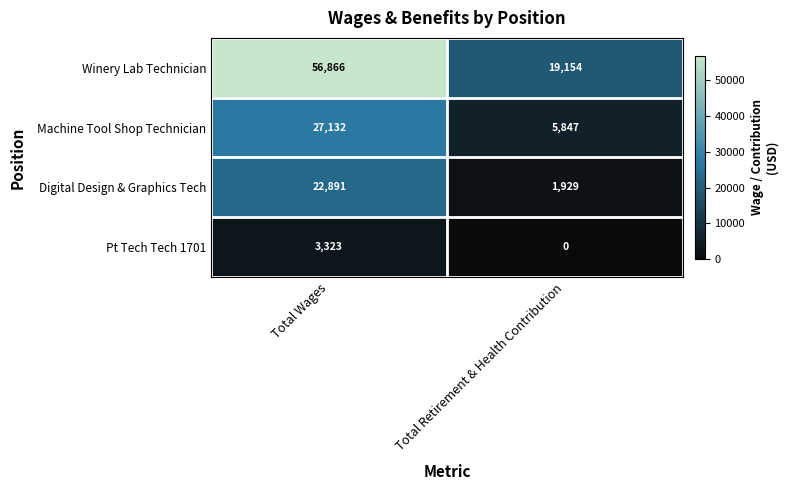

The value of Machine Tool Shop Technician at Total Retirement & Health Contribution is 5847. True or false?

True